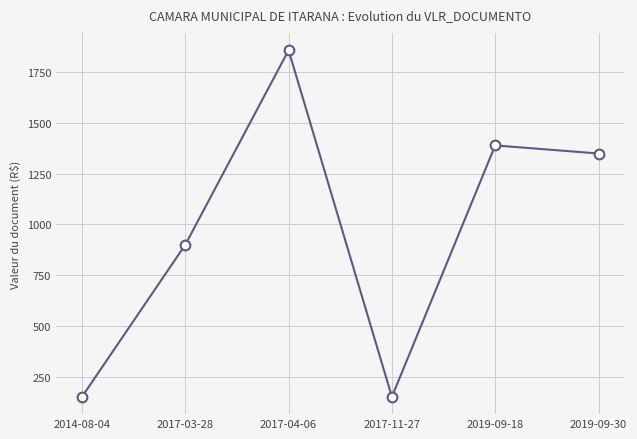

The value at 2019-09-18 is 2366.7. True or false?

False